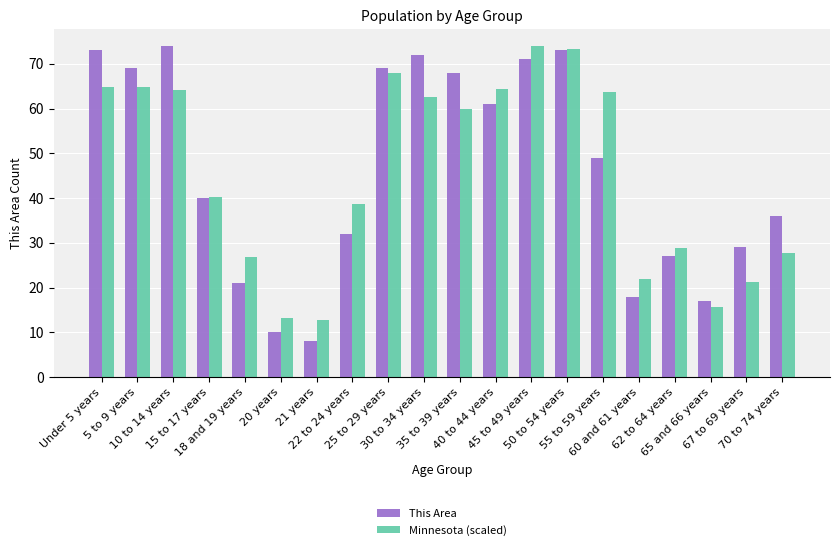

At 30 to 34 years, list the series in order from largest to smallest.

This Area, Minnesota (scaled)